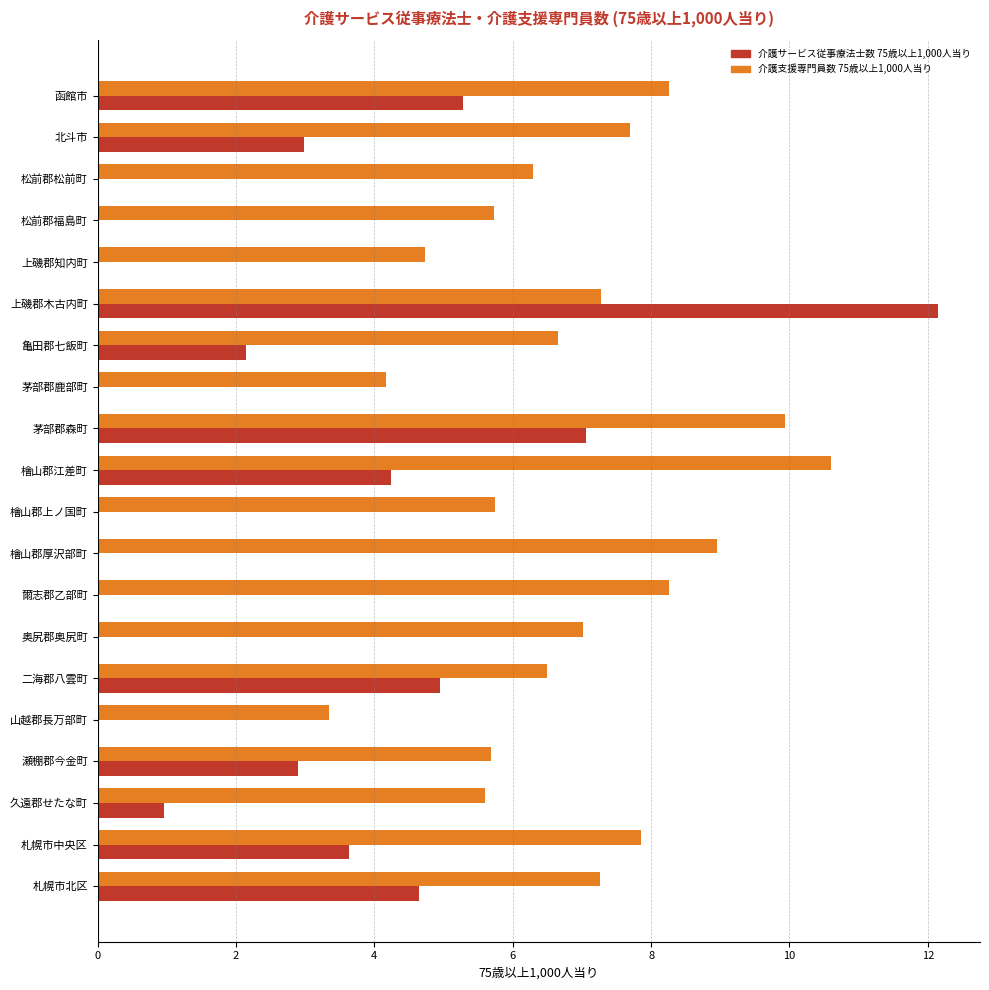

How many series are shown in this chart?

2